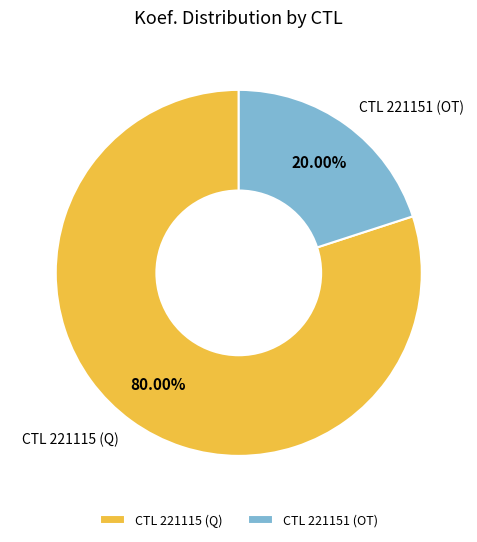

Which has a higher value, CTL 221115 (Q) or CTL 221151 (OT)?

CTL 221115 (Q)